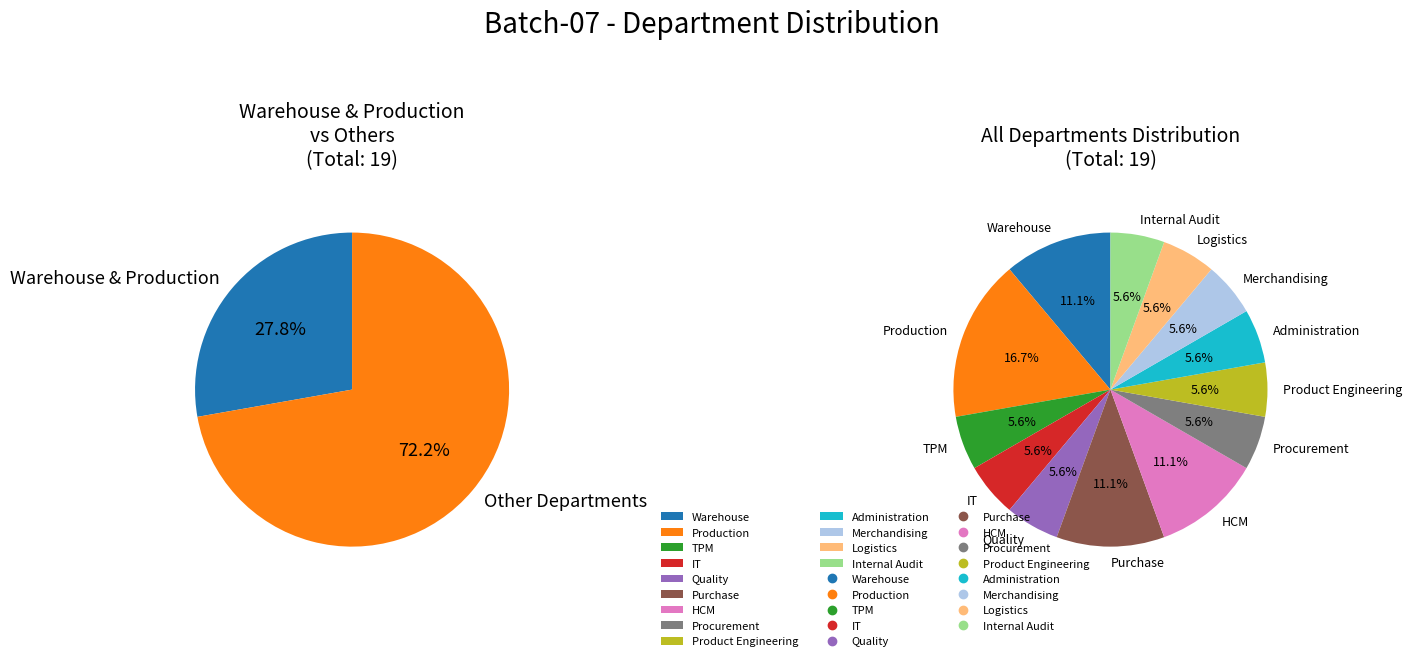

Is there any slice that represents more than half of the pie?

No